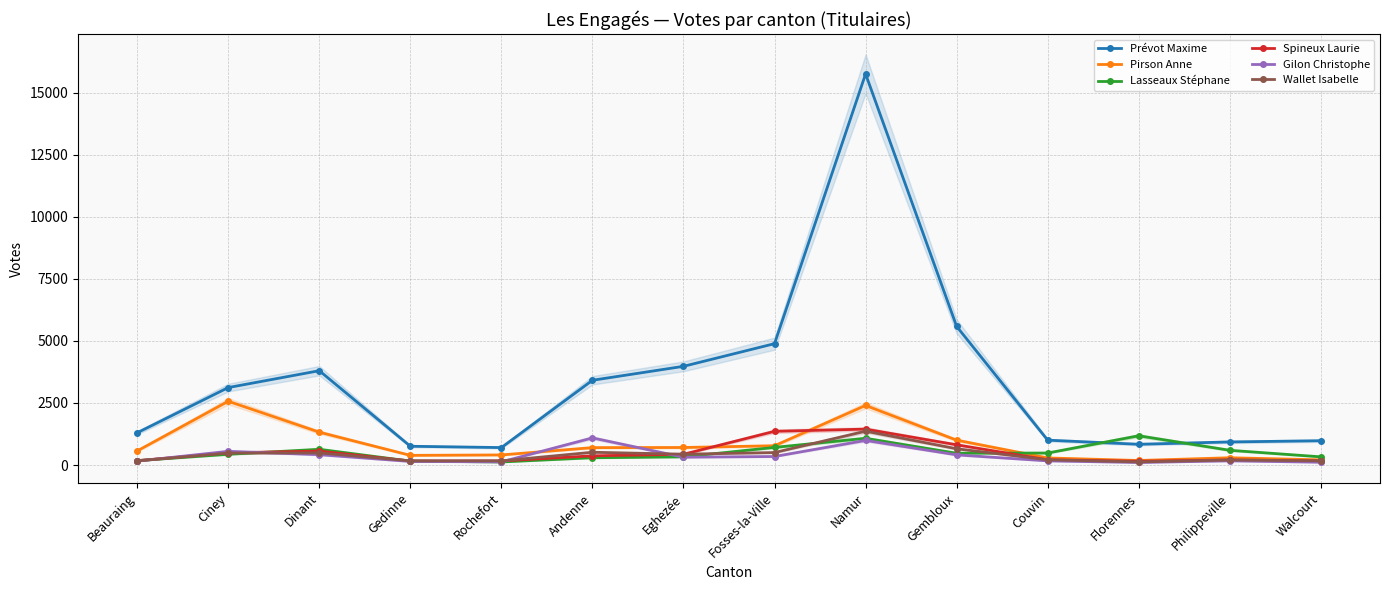

How many interior local valleys does the Pirson Anne series have?

2